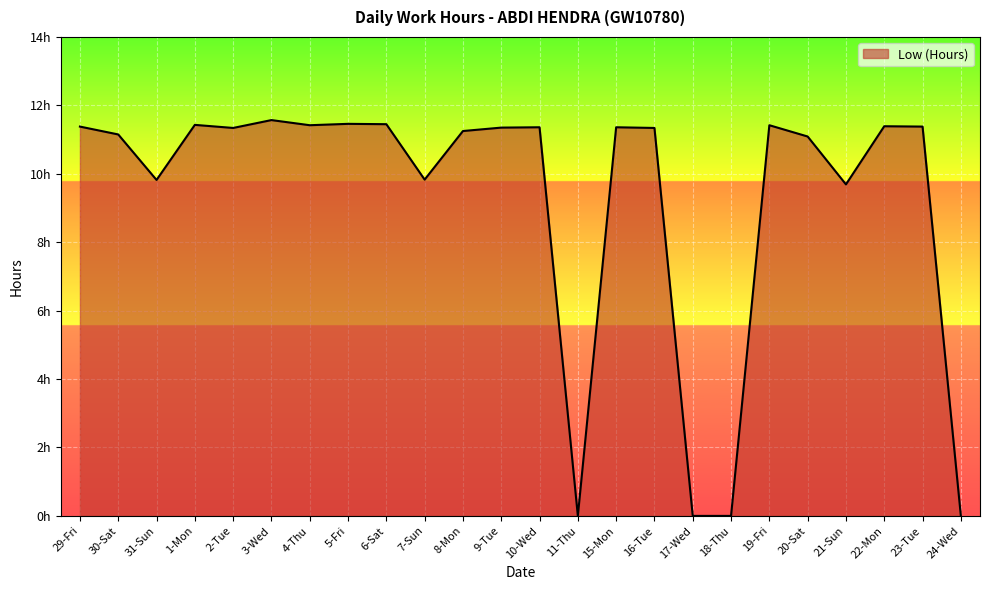

At which category does the data reach its first local valley?

31-Sun